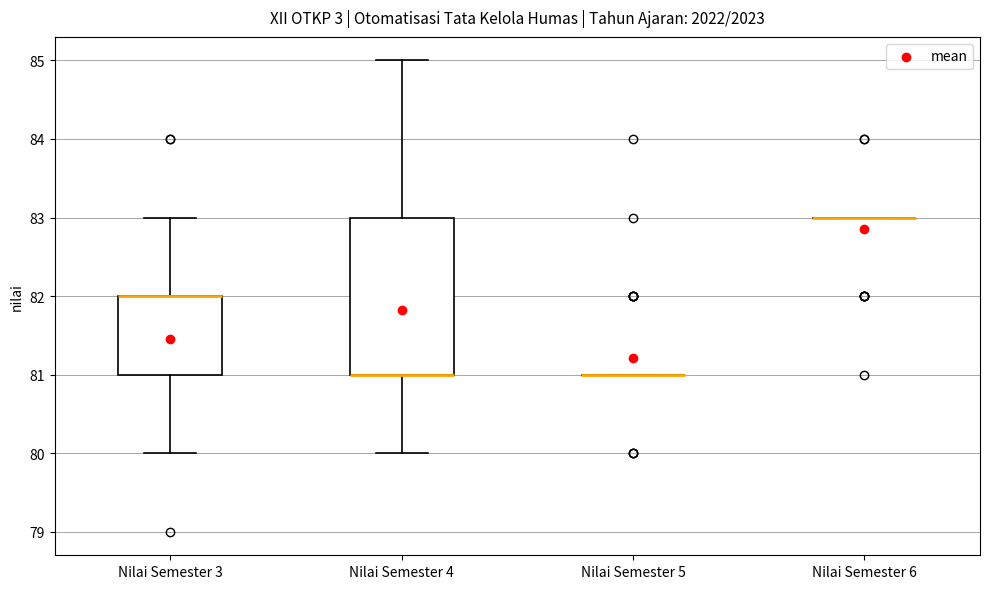

Where is the lower edge of the box for Nilai Semester 4 on the y-axis? The values are not printed on the chart, so give them approximately, as read against the axis.

81